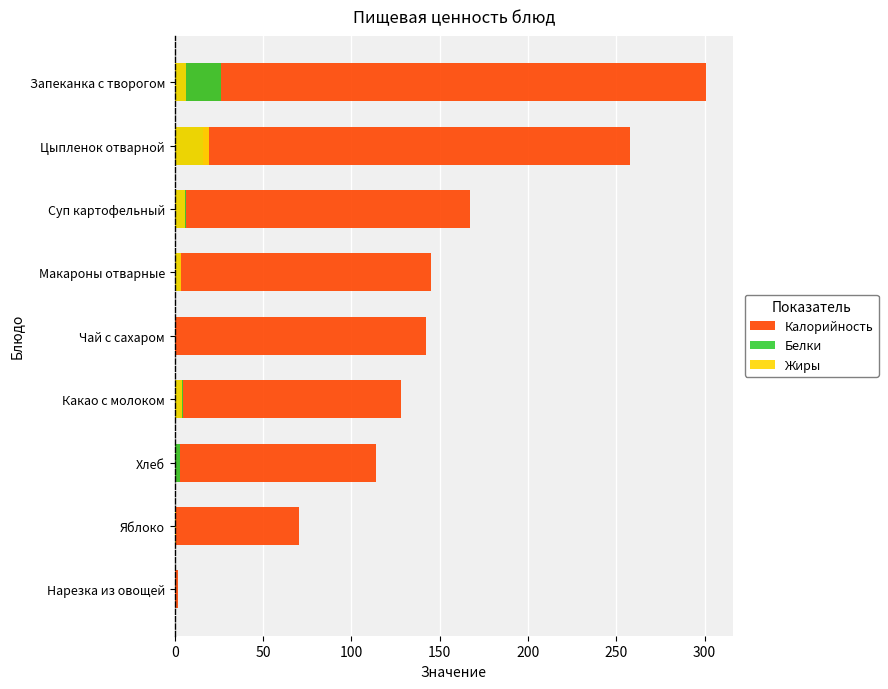

How many groups of bars are there?

9